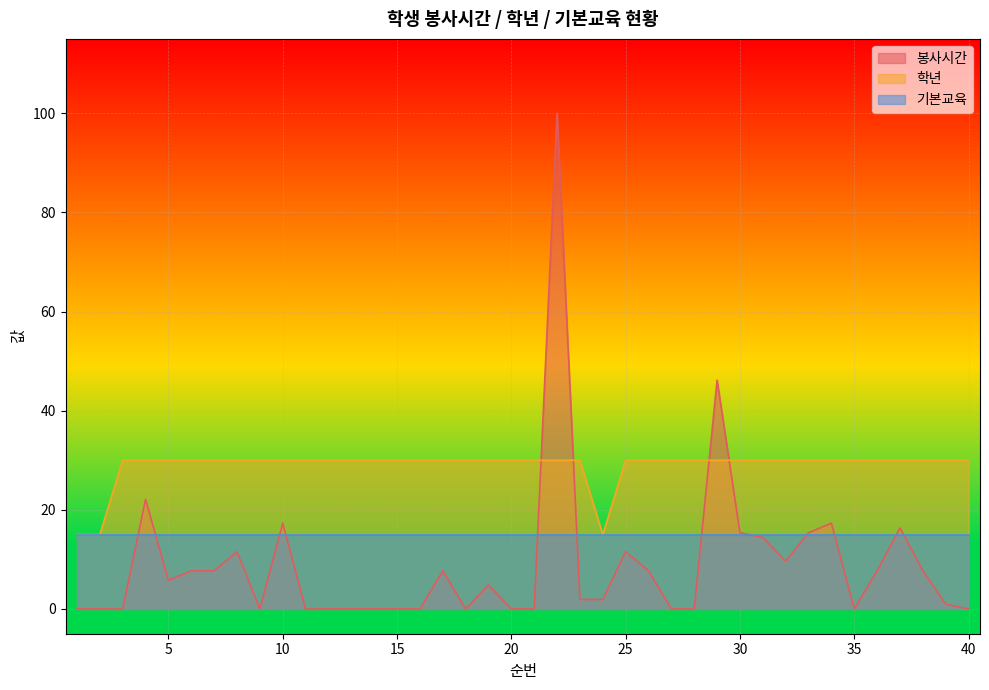

Reading right to left, list all the values displayed in this chart.

봉사시간_line: 0.0	1.0	7.7	16.3	7.7	0.0	17.3	15.4	9.6	14.4	15.4	46.2	0.0	0.0	7.7	11.5	1.9	1.9	100.0	0.0	0.0	4.8	0.0	7.7	0.0	0.0	0.0	0.0	0.0	0.0	17.3	0.0	11.5	7.7	7.7	5.8	22.1	0.0	0.0	0.0
학년_line: 30.0	30.0	30.0	30.0	30.0	30.0	30.0	30.0	30.0	30.0	30.0	30.0	30.0	30.0	30.0	30.0	15.0	30.0	30.0	30.0	30.0	30.0	30.0	30.0	30.0	30.0	30.0	30.0	30.0	30.0	30.0	30.0	30.0	30.0	30.0	30.0	30.0	30.0	15.0	15.0
기본교육_line: 15.0	15.0	15.0	15.0	15.0	15.0	15.0	15.0	15.0	15.0	15.0	15.0	15.0	15.0	15.0	15.0	15.0	15.0	15.0	15.0	15.0	15.0	15.0	15.0	15.0	15.0	15.0	15.0	15.0	15.0	15.0	15.0	15.0	15.0	15.0	15.0	15.0	15.0	15.0	15.0